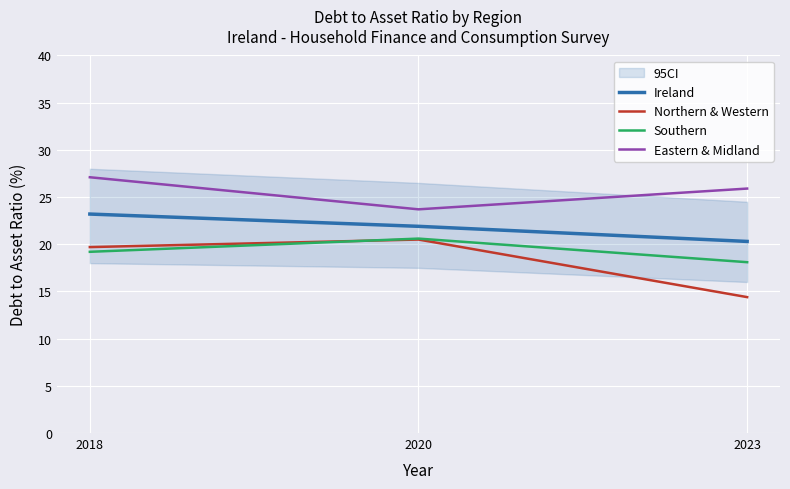

The Eastern & Midland series shows 11.8 at 2023. True or false?

False